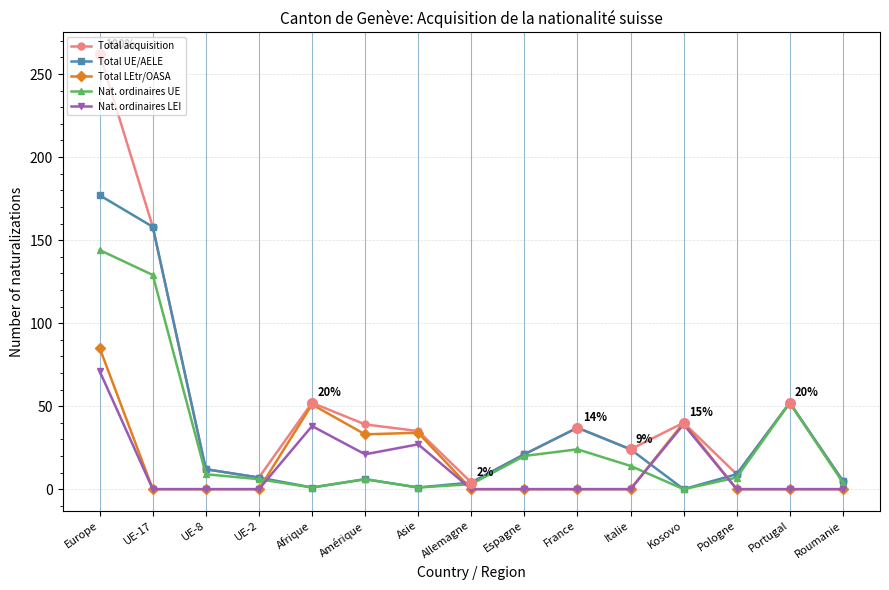

True or false: Nat. ordinaires UE and Total LEtr/OASA intersect in this chart.

True